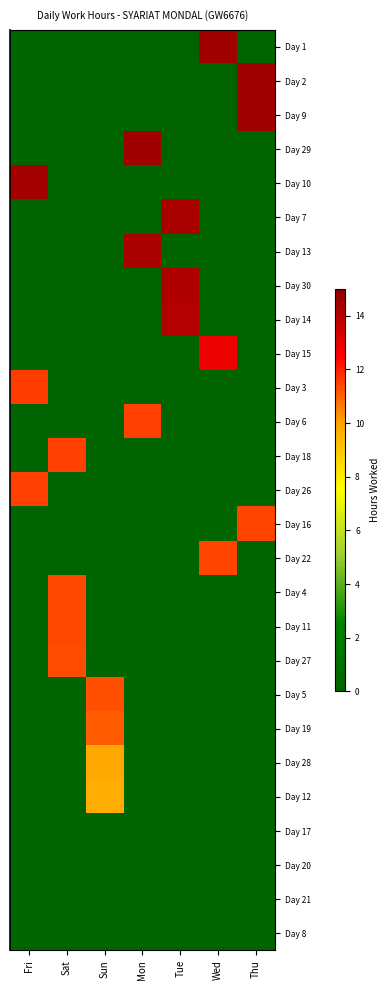

Reading left to right, list all the values displayed in this chart.

Day 1: Fri=0.0	Sat=0.0	Sun=0.0	Mon=0.0	Tue=0.0	Wed=14.5	Thu=0.0
Day 2: Fri=0.0	Sat=0.0	Sun=0.0	Mon=0.0	Tue=0.0	Wed=0.0	Thu=14.5
Day 9: Fri=0.0	Sat=0.0	Sun=0.0	Mon=0.0	Tue=0.0	Wed=0.0	Thu=14.5
Day 29: Fri=0.0	Sat=0.0	Sun=0.0	Mon=14.5	Tue=0.0	Wed=0.0	Thu=0.0
Day 10: Fri=14.4	Sat=0.0	Sun=0.0	Mon=0.0	Tue=0.0	Wed=0.0	Thu=0.0
Day 7: Fri=0.0	Sat=0.0	Sun=0.0	Mon=0.0	Tue=14.3	Wed=0.0	Thu=0.0
Day 13: Fri=0.0	Sat=0.0	Sun=0.0	Mon=14.3	Tue=0.0	Wed=0.0	Thu=0.0
Day 30: Fri=0.0	Sat=0.0	Sun=0.0	Mon=0.0	Tue=14.2	Wed=0.0	Thu=0.0
Day 14: Fri=0.0	Sat=0.0	Sun=0.0	Mon=0.0	Tue=14.1	Wed=0.0	Thu=0.0
Day 15: Fri=0.0	Sat=0.0	Sun=0.0	Mon=0.0	Tue=0.0	Wed=12.9	Thu=0.0
Day 3: Fri=11.6	Sat=0.0	Sun=0.0	Mon=0.0	Tue=0.0	Wed=0.0	Thu=0.0
Day 6: Fri=0.0	Sat=0.0	Sun=0.0	Mon=11.5	Tue=0.0	Wed=0.0	Thu=0.0
Day 18: Fri=0.0	Sat=11.5	Sun=0.0	Mon=0.0	Tue=0.0	Wed=0.0	Thu=0.0
Day 26: Fri=11.5	Sat=0.0	Sun=0.0	Mon=0.0	Tue=0.0	Wed=0.0	Thu=0.0
Day 16: Fri=0.0	Sat=0.0	Sun=0.0	Mon=0.0	Tue=0.0	Wed=0.0	Thu=11.4
Day 22: Fri=0.0	Sat=0.0	Sun=0.0	Mon=0.0	Tue=0.0	Wed=11.4	Thu=0.0
Day 4: Fri=0.0	Sat=11.4	Sun=0.0	Mon=0.0	Tue=0.0	Wed=0.0	Thu=0.0
Day 11: Fri=0.0	Sat=11.4	Sun=0.0	Mon=0.0	Tue=0.0	Wed=0.0	Thu=0.0
Day 27: Fri=0.0	Sat=11.3	Sun=0.0	Mon=0.0	Tue=0.0	Wed=0.0	Thu=0.0
Day 5: Fri=0.0	Sat=0.0	Sun=11.3	Mon=0.0	Tue=0.0	Wed=0.0	Thu=0.0
Day 19: Fri=0.0	Sat=0.0	Sun=11.1	Mon=0.0	Tue=0.0	Wed=0.0	Thu=0.0
Day 28: Fri=0.0	Sat=0.0	Sun=9.9	Mon=0.0	Tue=0.0	Wed=0.0	Thu=0.0
Day 12: Fri=0.0	Sat=0.0	Sun=9.7	Mon=0.0	Tue=0.0	Wed=0.0	Thu=0.0
Day 17: Fri=0.0	Sat=0.0	Sun=0.0	Mon=0.0	Tue=0.0	Wed=0.0	Thu=0.0
Day 20: Fri=0.0	Sat=0.0	Sun=0.0	Mon=0.0	Tue=0.0	Wed=0.0	Thu=0.0
Day 21: Fri=0.0	Sat=0.0	Sun=0.0	Mon=0.0	Tue=0.0	Wed=0.0	Thu=0.0
Day 8: Fri=0.0	Sat=0.0	Sun=0.0	Mon=0.0	Tue=0.0	Wed=0.0	Thu=0.0